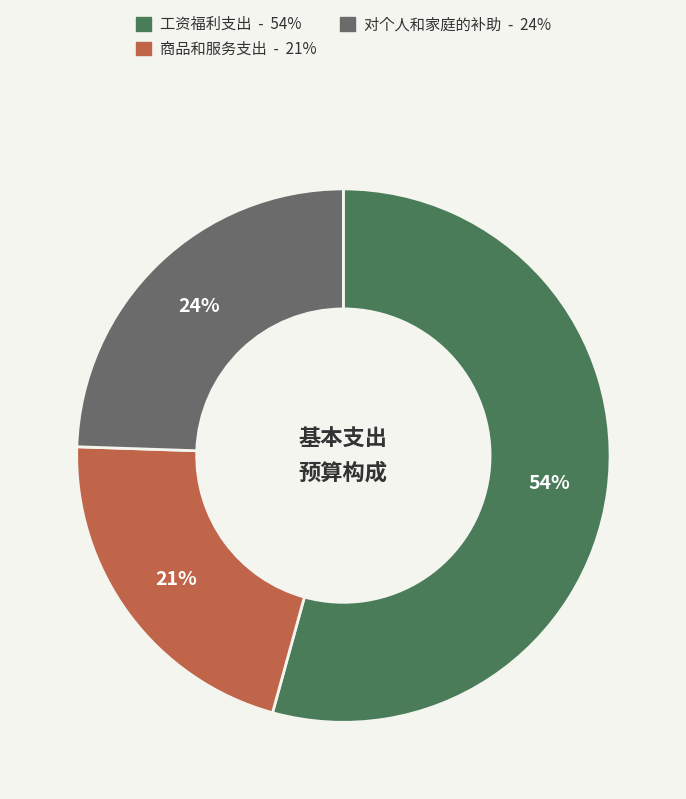

Rank the categories by value from lowest to highest.

商品和服务支出, 对个人和家庭的补助, 工资福利支出